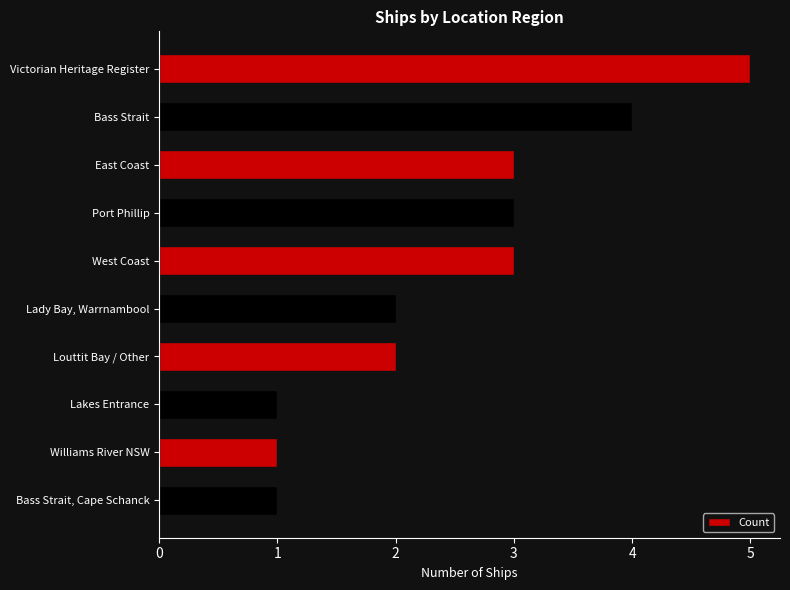

What is the value of the 10th bar from the top?

1